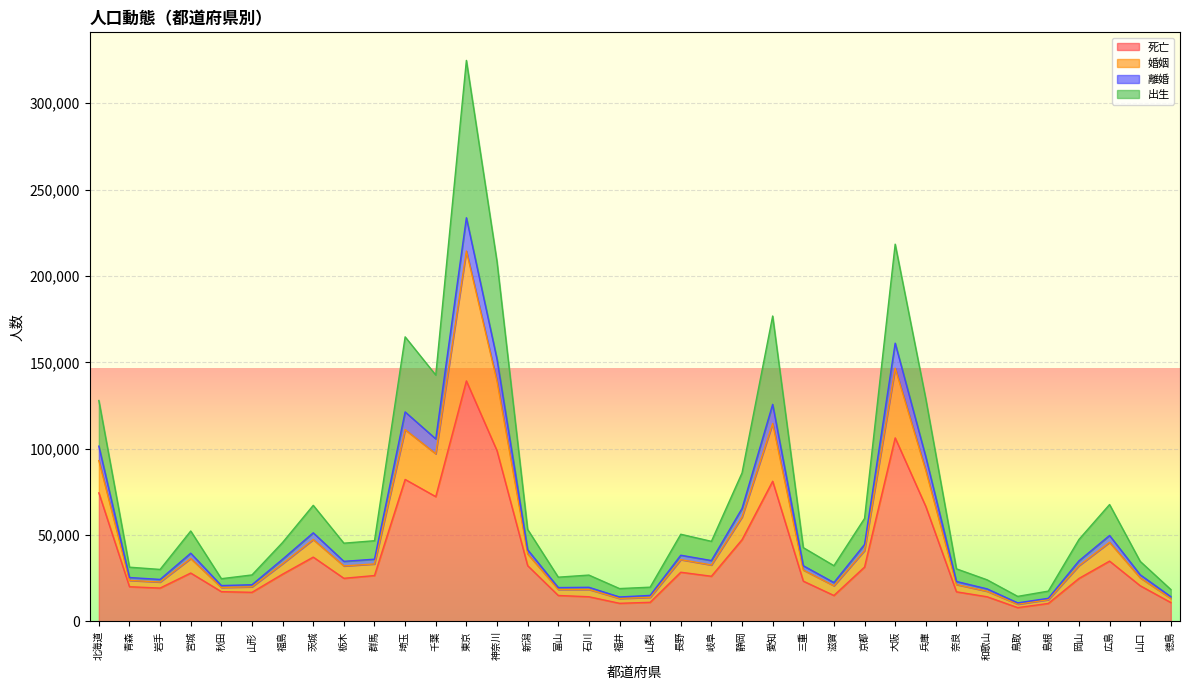

List the labels in order of 離婚 value, smallest first.

鳥取, 島根, 福井, 徳島, 山梨, 和歌山, 富山, 石川, 秋田, 山形, 滋賀, 奈良, 岩手, 青森, 山口, 三重, 栃木, 岡山, 岐阜, 福島, 群馬, 長野, 宮城, 新潟, 京都, 広島, 茨城, 静岡, 兵庫, 北海道, 千葉, 埼玉, 愛知, 神奈川, 大阪, 東京